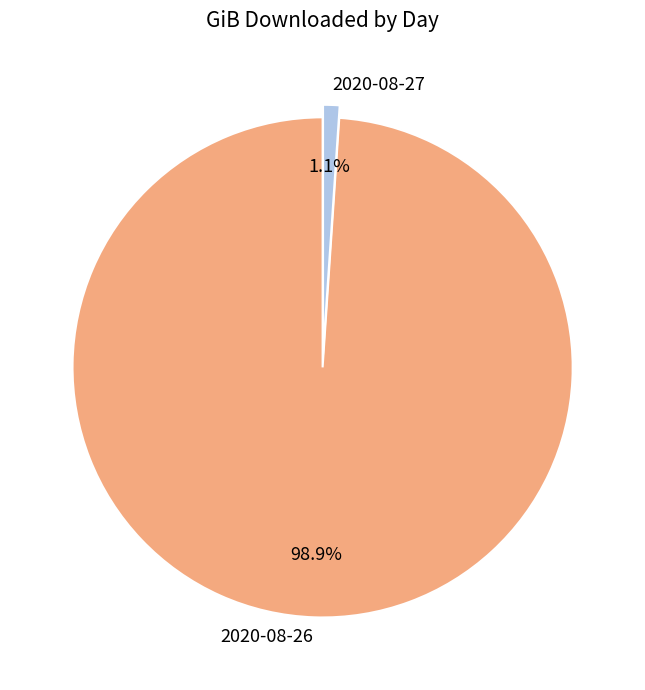

To the nearest percent, what percentage of the pie is 2020-08-27?

1%